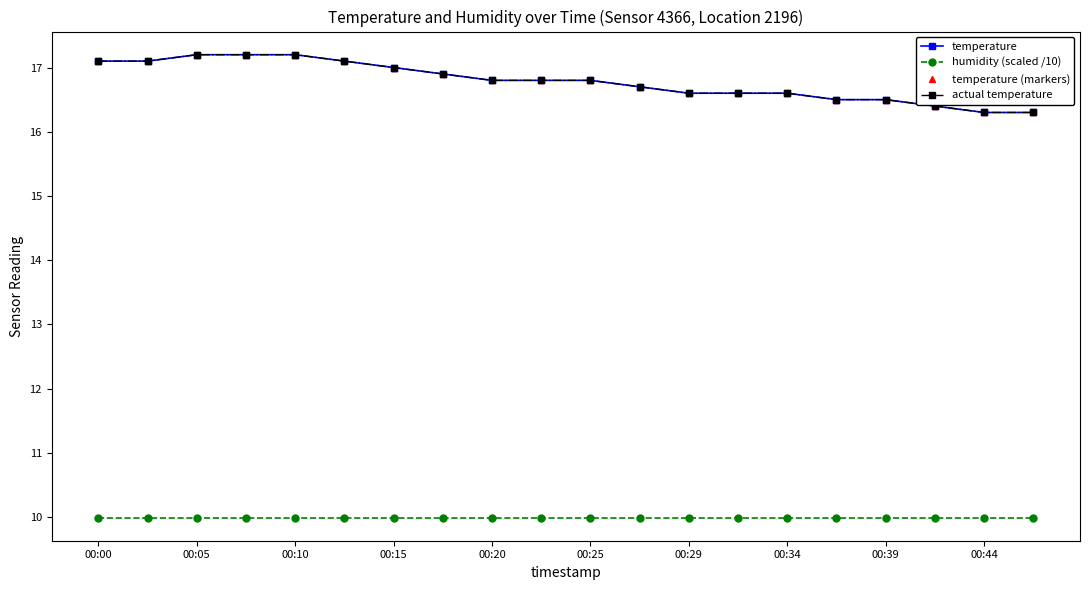

True or false: actual temperature and temperature cross at least once.

False